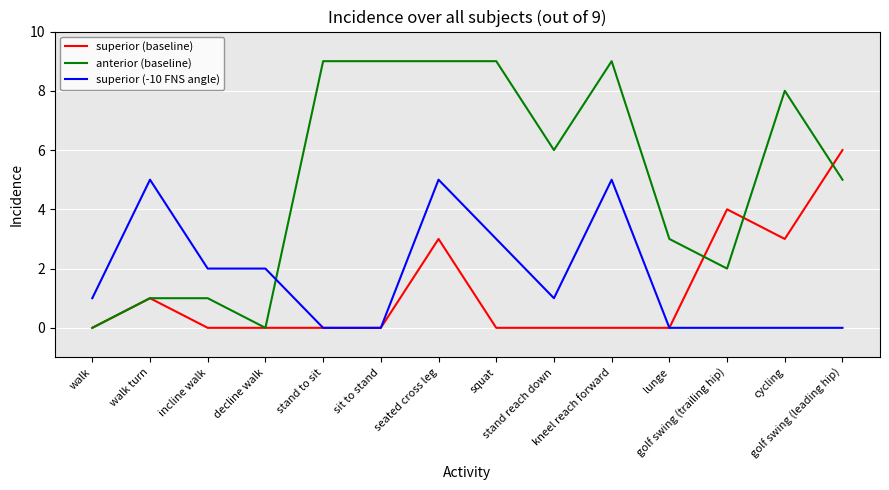

In anterior (baseline), how many points are lower than both neighbors (excluding endpoints)?

3